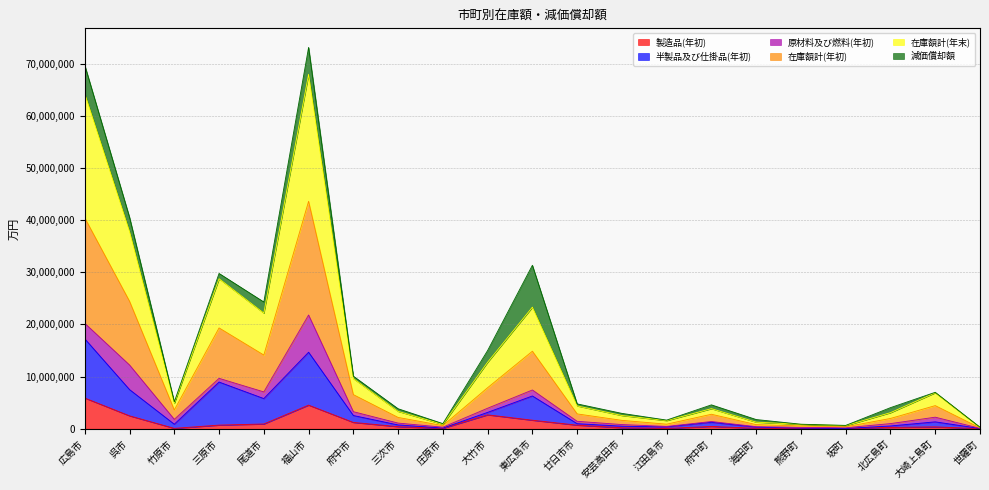

Where does the 在庫額計(年末) series first go above 4373684?

広島市